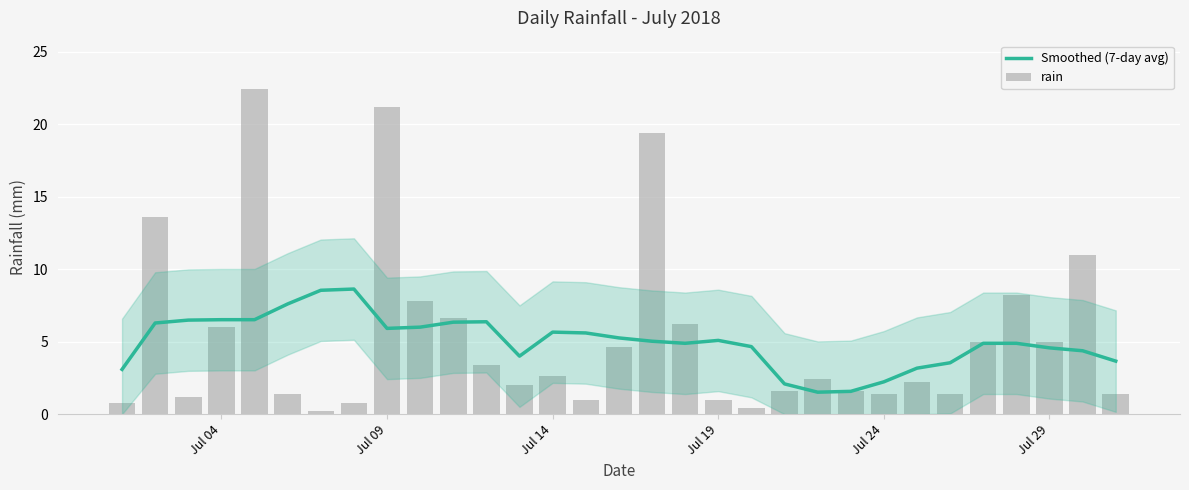

Is it true that Smoothed (7-day avg) equals 5.9 at Jul 09?

True